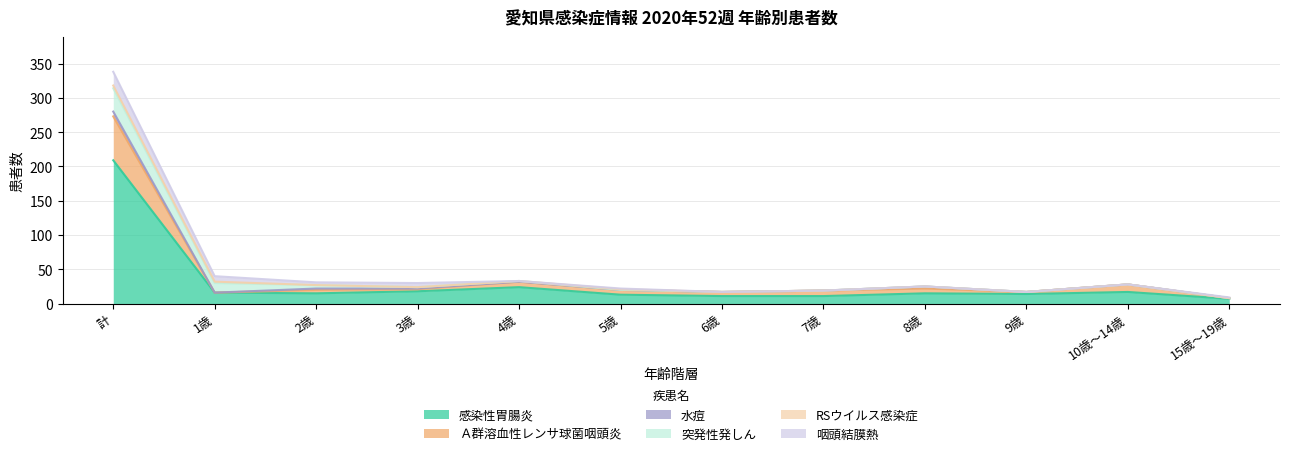

Which series has the largest total across all categories?

感染性胃腸炎